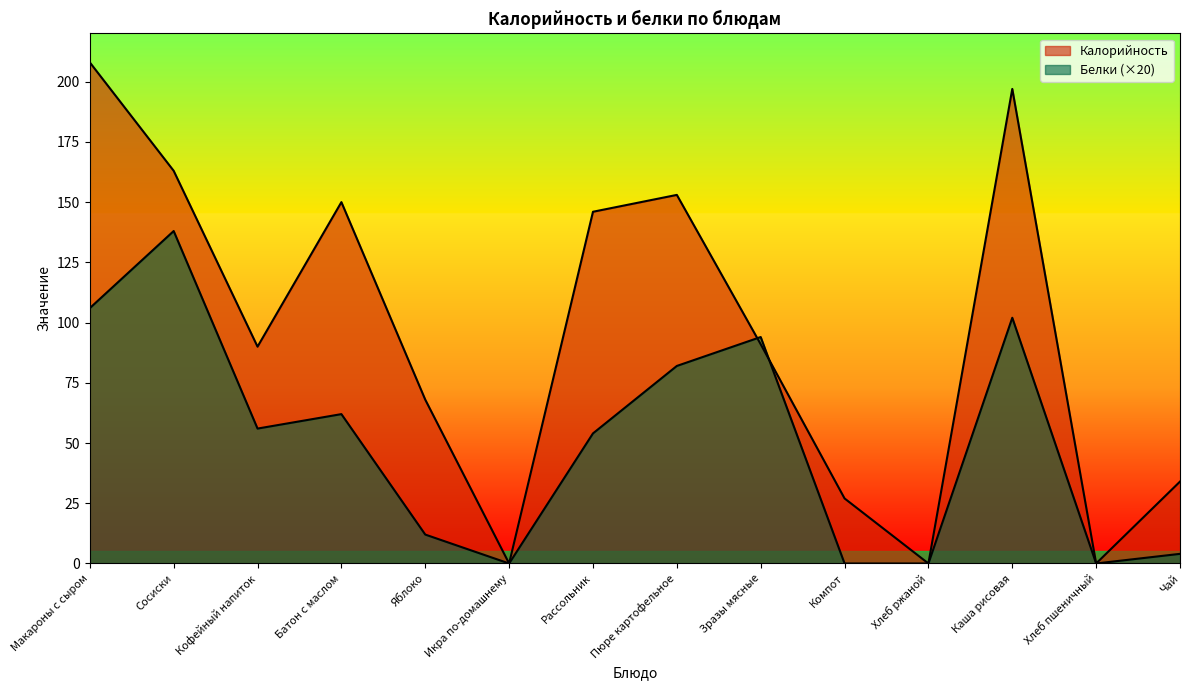

In Белки, how many points are higher than both neighbors (excluding endpoints)?

4